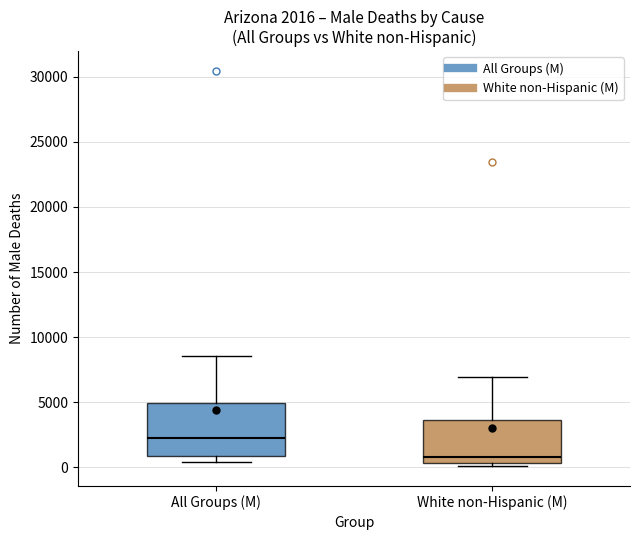

Which box is the tallest, from its lower edge to its upper edge?

All Groups (M)